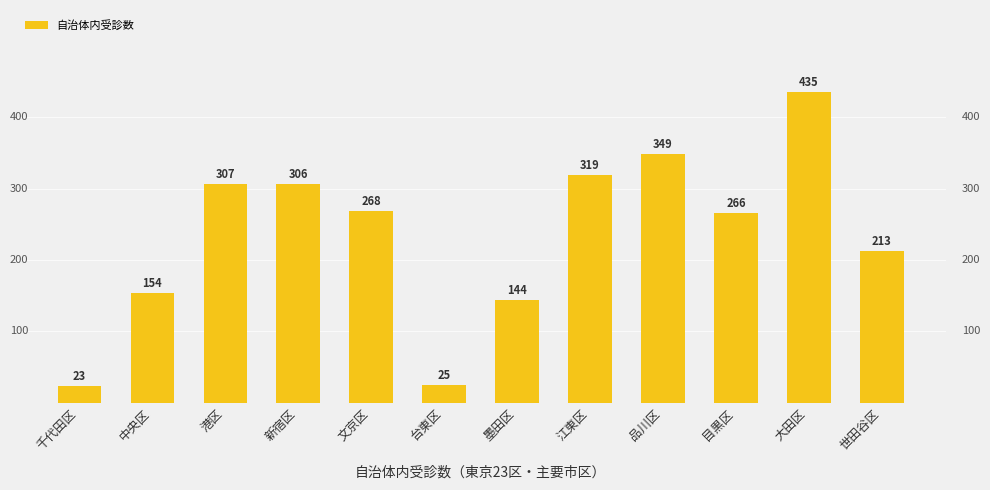

Reading right to left, what are all the values shown in this chart?

213	435	266	349	319	144	25	268	306	307	154	23